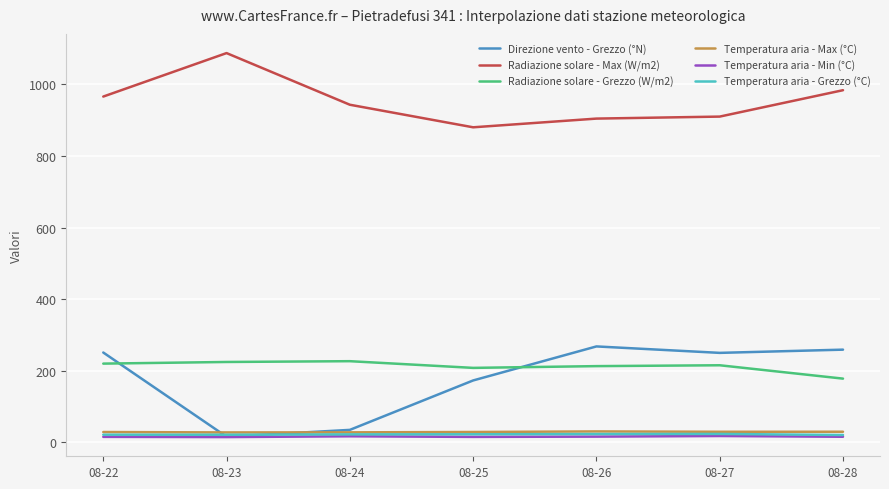

What is the difference between the maximum and minimum values in the Temperatura aria - Min (°C) series?

3.0